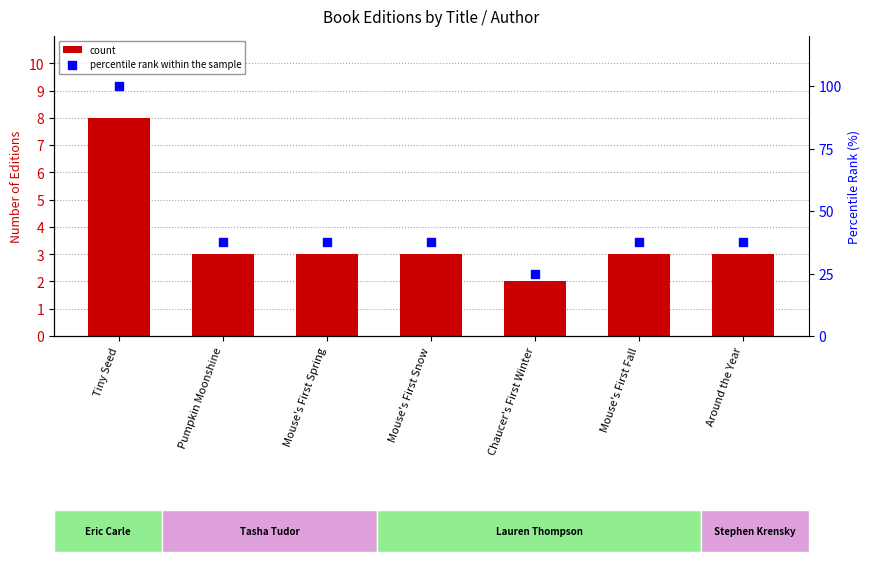

Which series contains the lowest Y value?

count